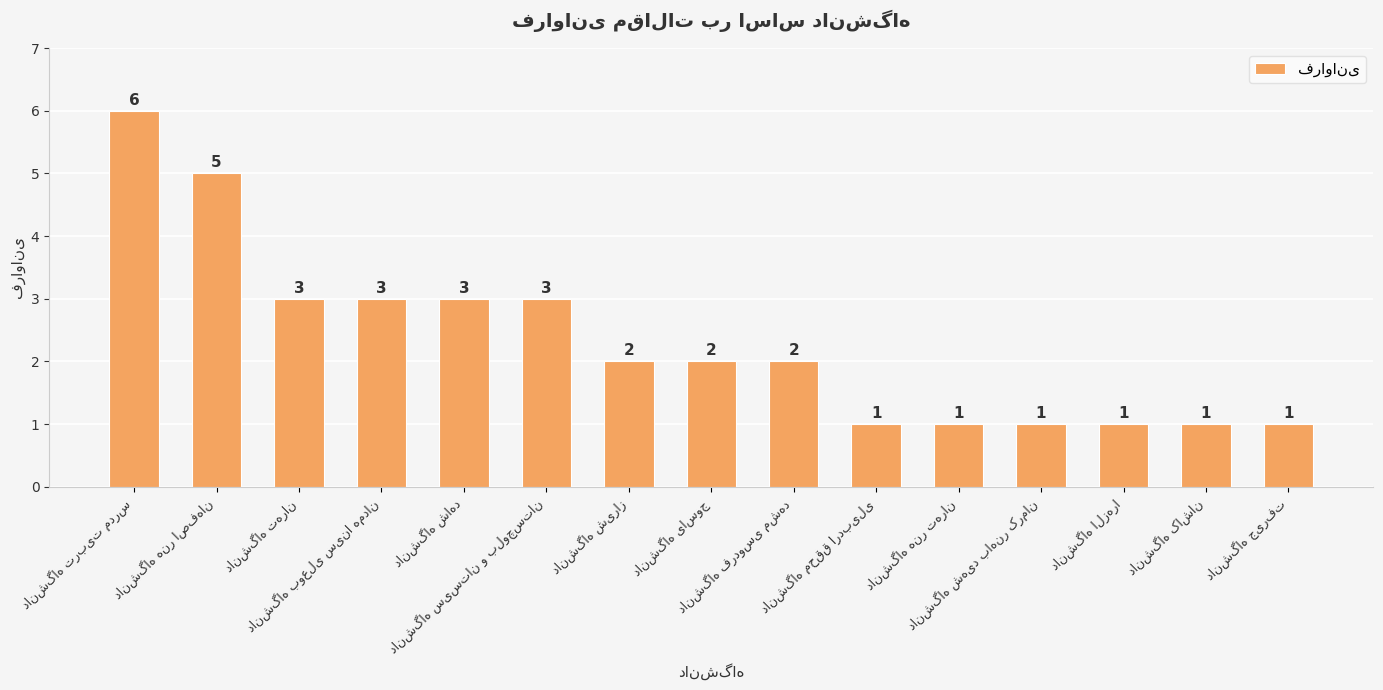

What is the difference between the second highest and second lowest values?

4